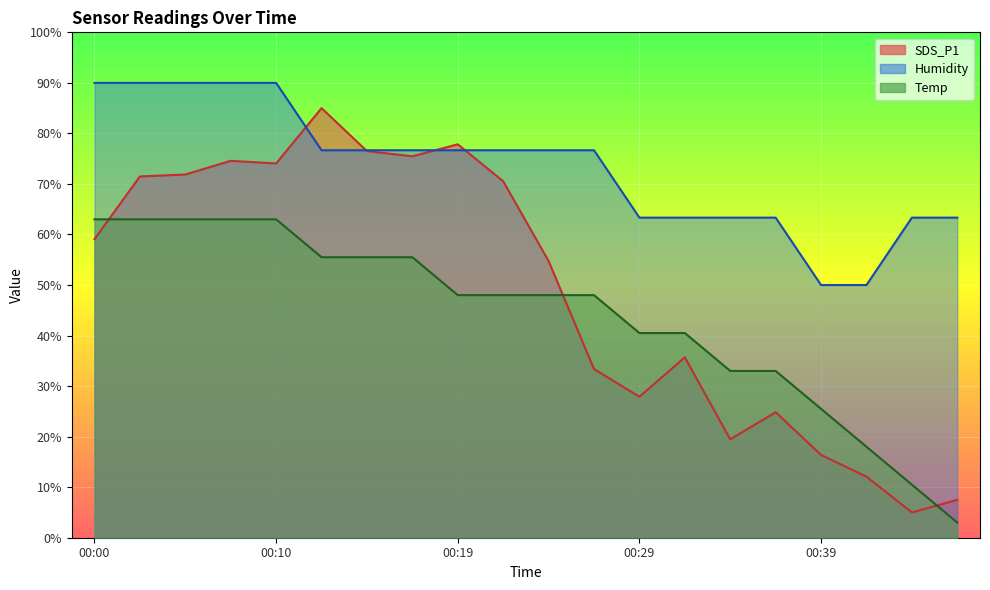

What is the spread (max minus min) of values at 00:39?

33.6